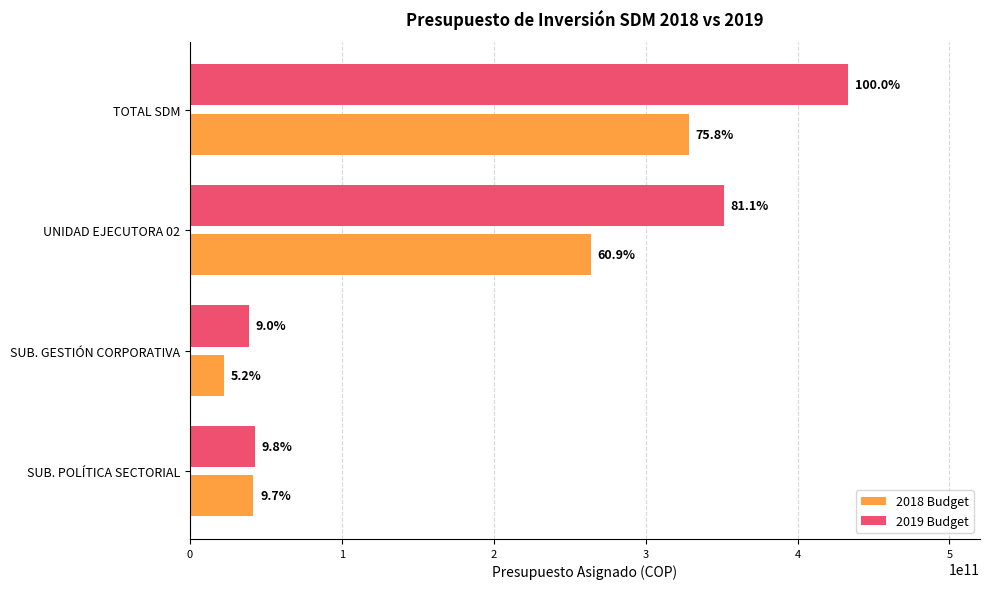

List the labels in order of 2019 Budget value, largest first.

TOTAL SDM, UNIDAD EJECUTORA 02, SUB. POLÍTICA SECTORIAL, SUB. GESTIÓN CORPORATIVA